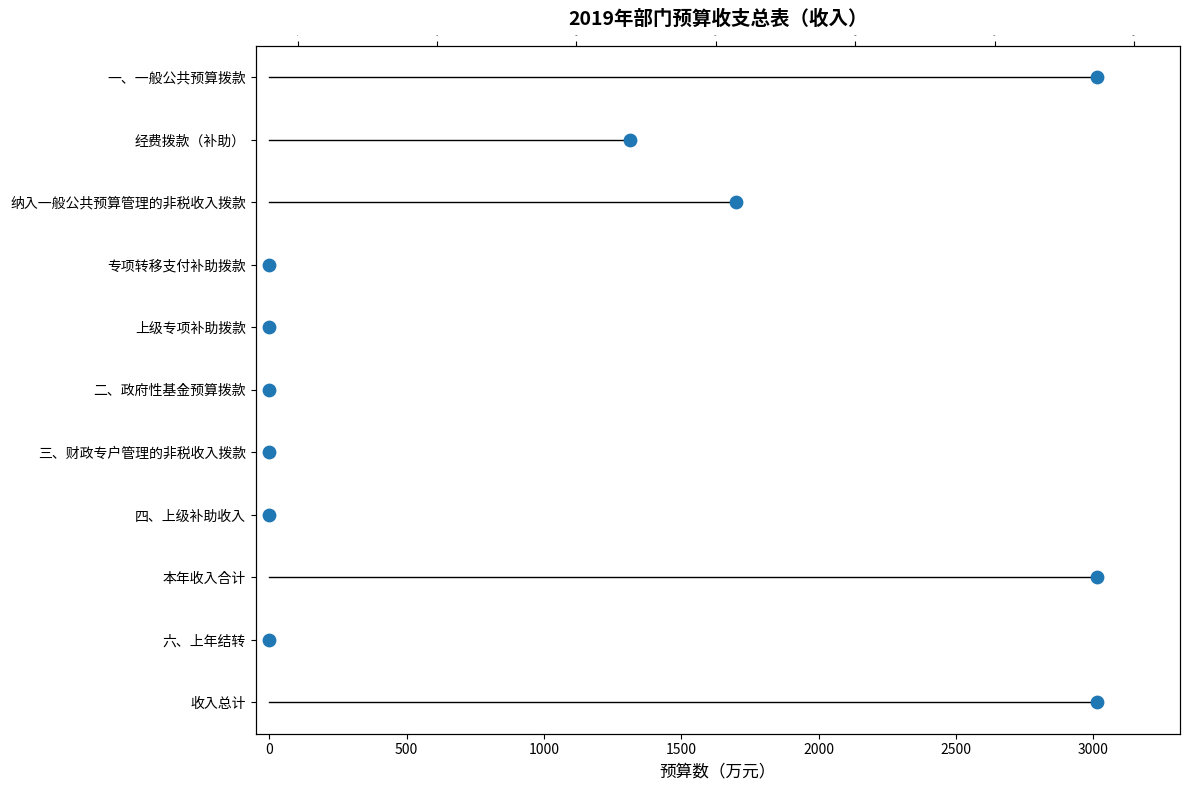

What is the change in value from 500 to 2500?

+4